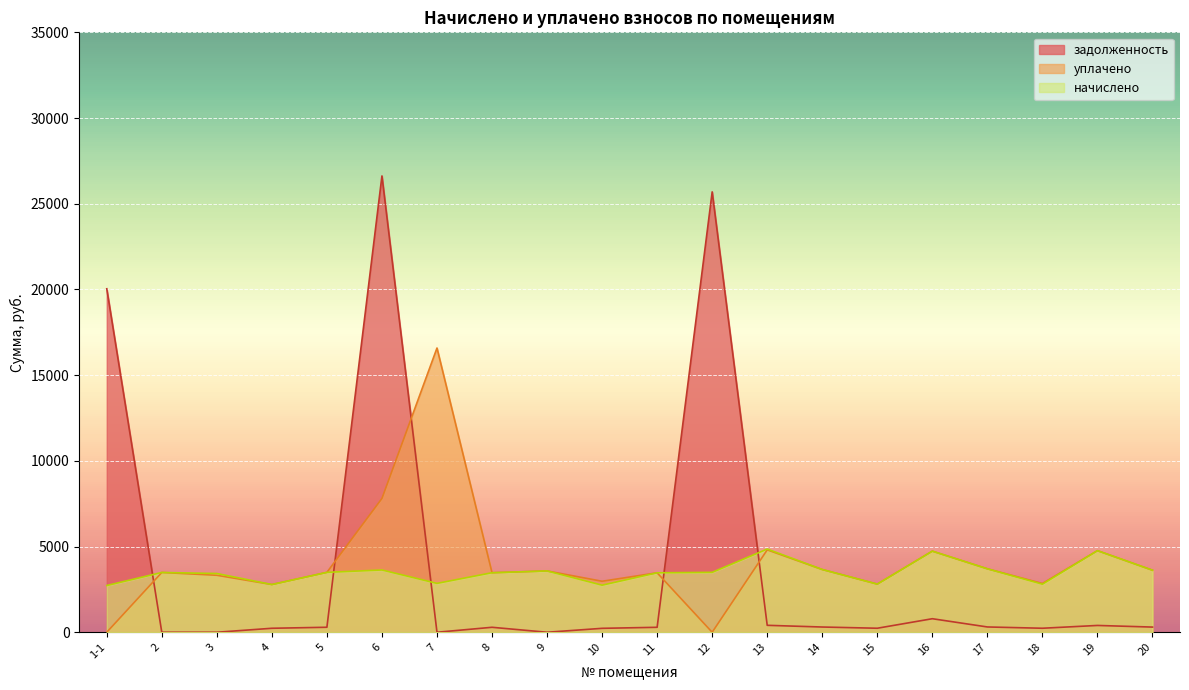

List the labels in order of начислено value, smallest first.

1-1, 10, 4, 18, 15, 7, 3, 11, 8, 2, 5, 12, 9, 20, 6, 14, 17, 16, 19, 13